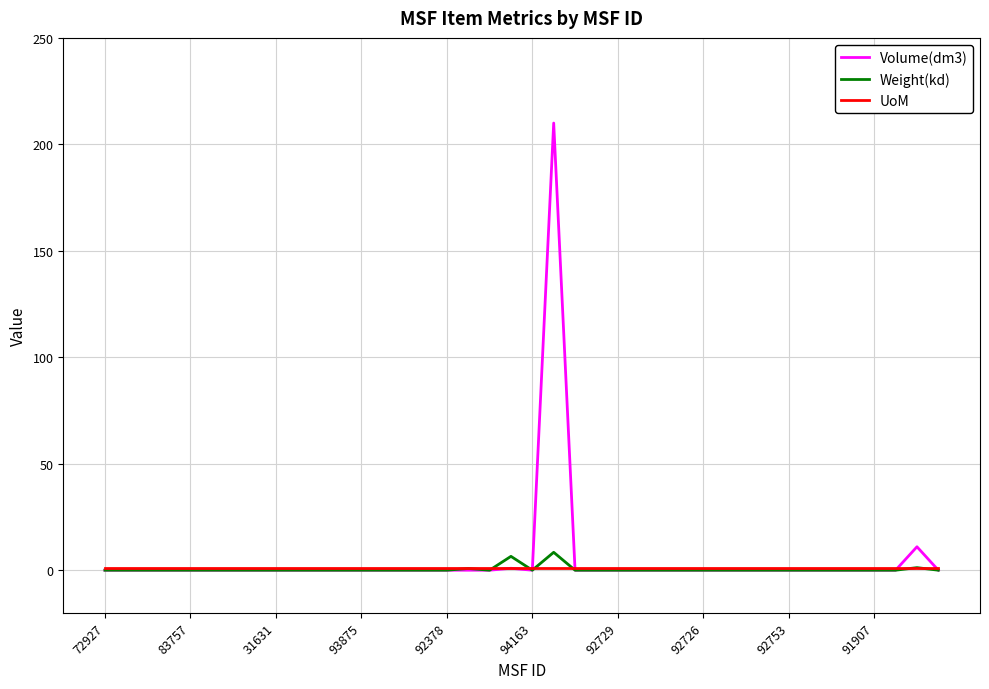

What are all the series names shown in the legend?

Volume(dm3), Weight(kd), UoM